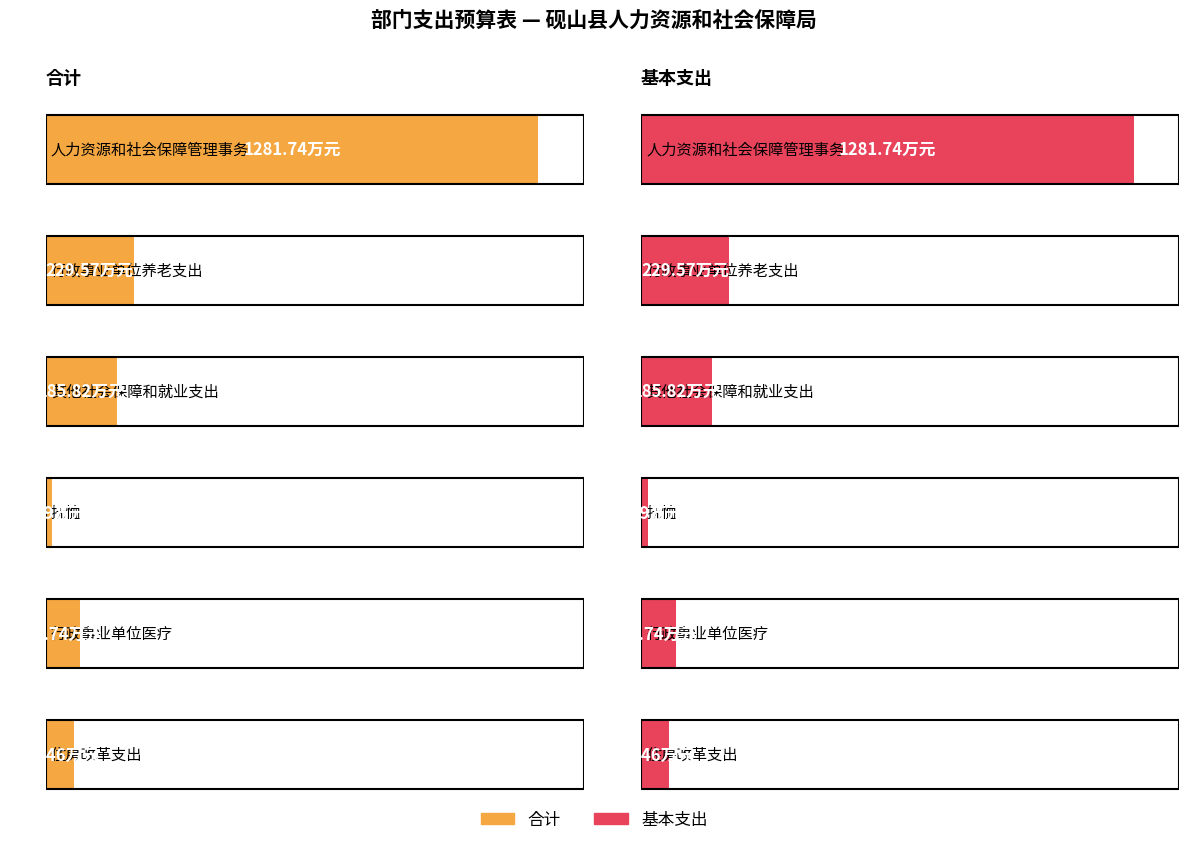

How many bars are there in total?

12